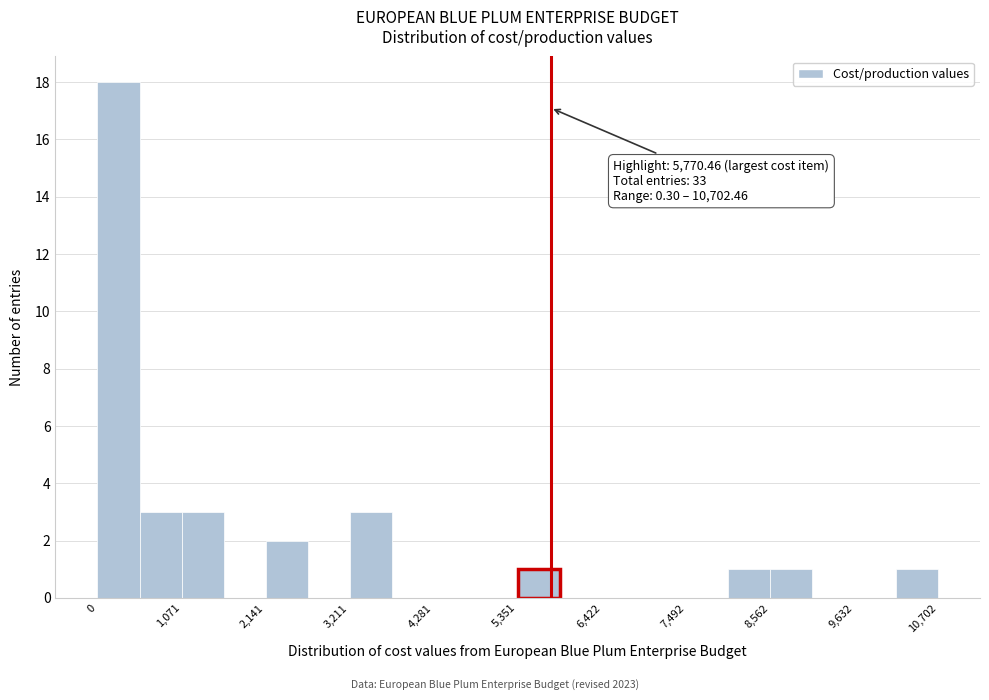

Around what value on the x-axis is the tallest bar? Give the approximate position of its centre, as read against the axis.

200